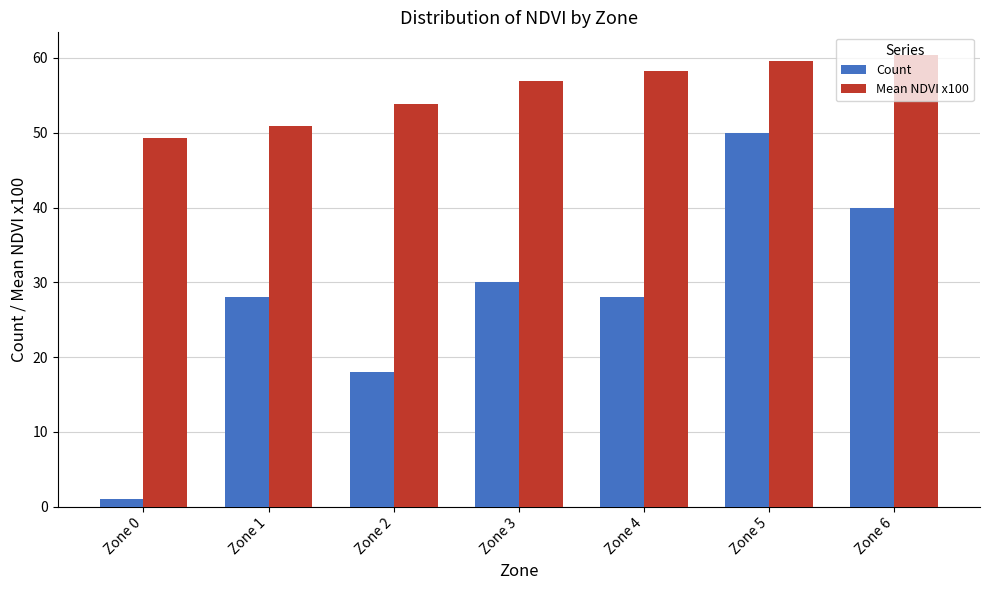

What is the value of the Mean NDVI x100 bar at the 2nd from the left?

50.9